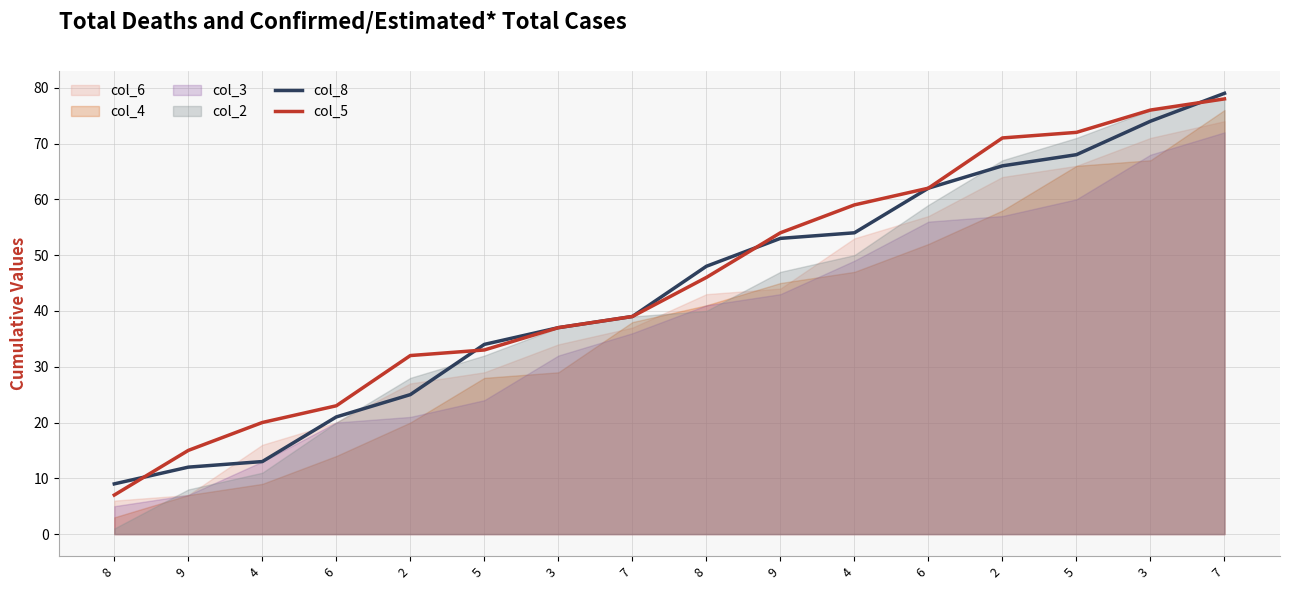

List the labels in order of col_5 value, largest first.

7, 3, 5, 2, 6, 4, 9, 8, 7, 3, 5, 2, 6, 4, 9, 8